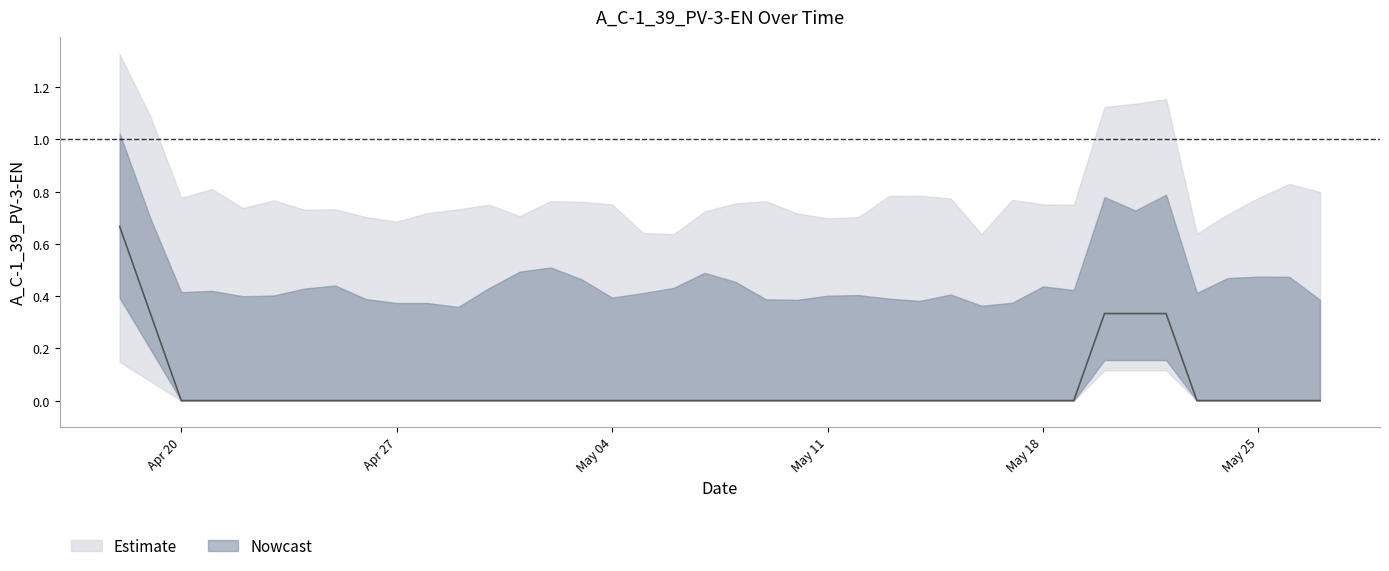

What is the sum of all values?

2